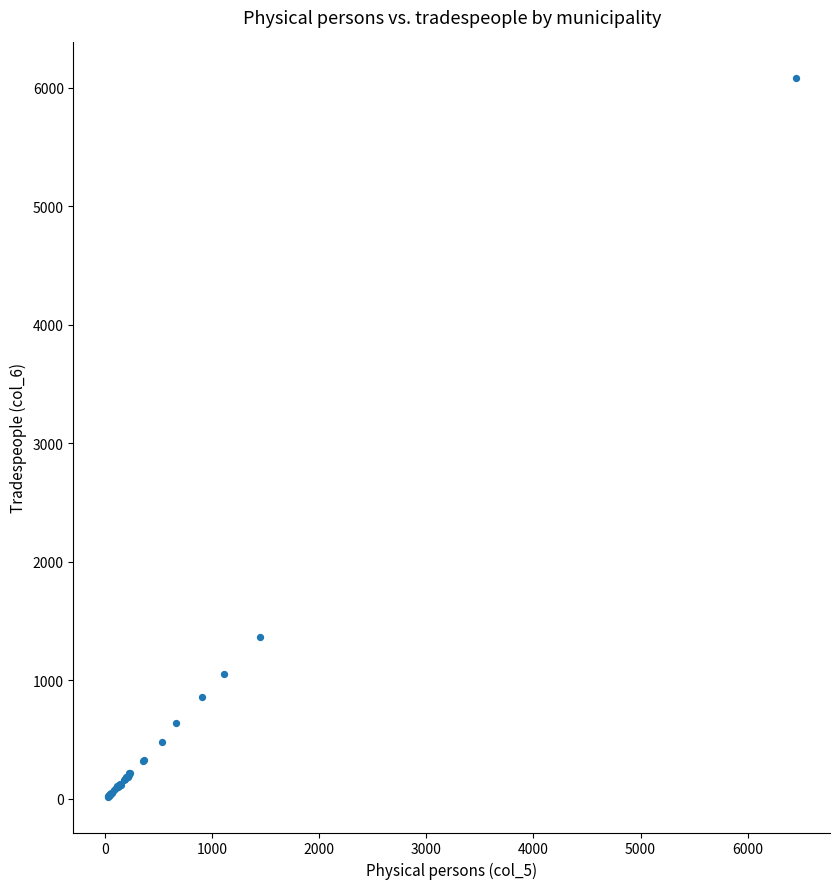

What Y value in the scatter plot is closest to 3050?

1362